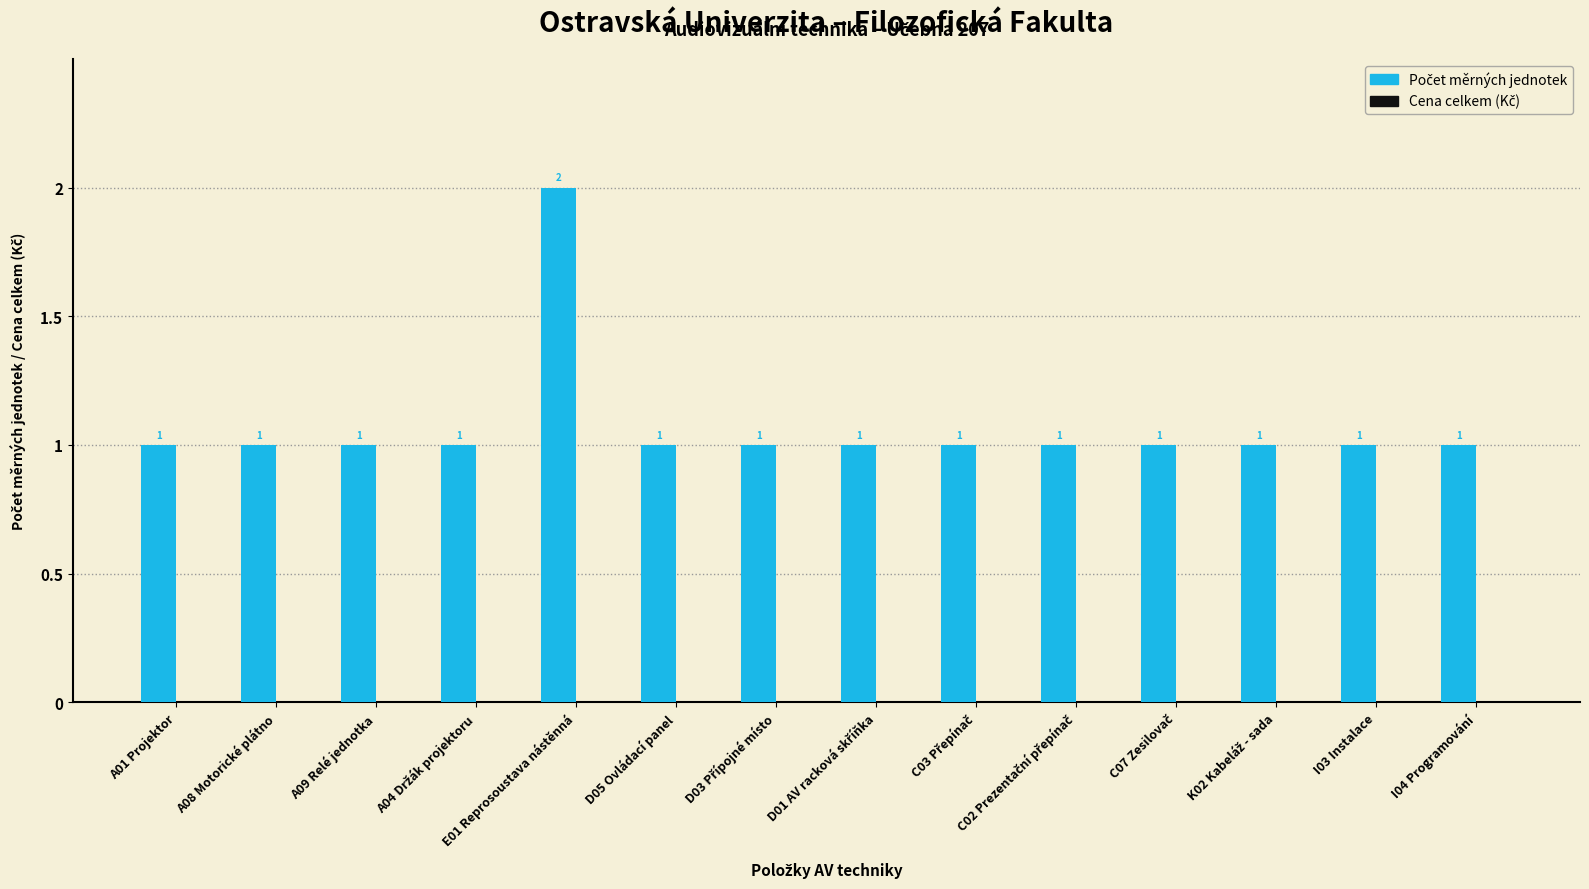

What is the value of the 7th bar from the left?

1